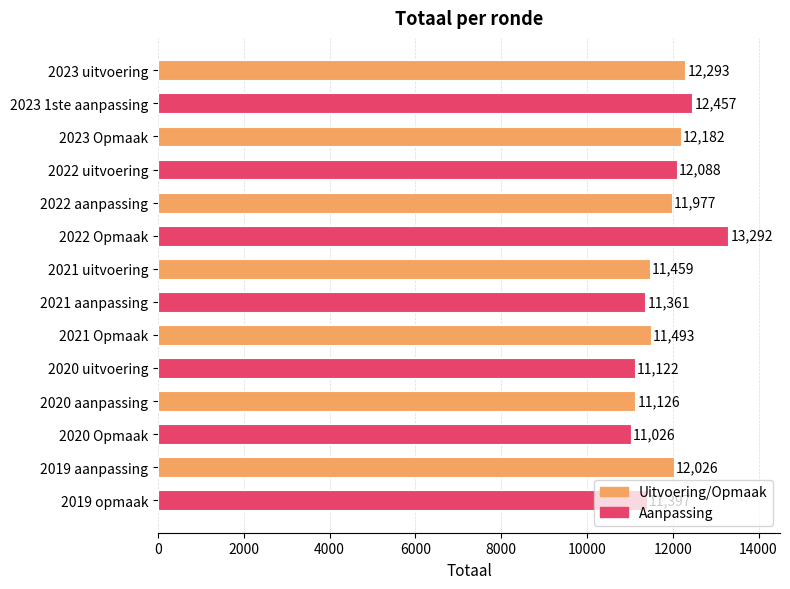

What is the difference between the maximum and minimum values?

2266